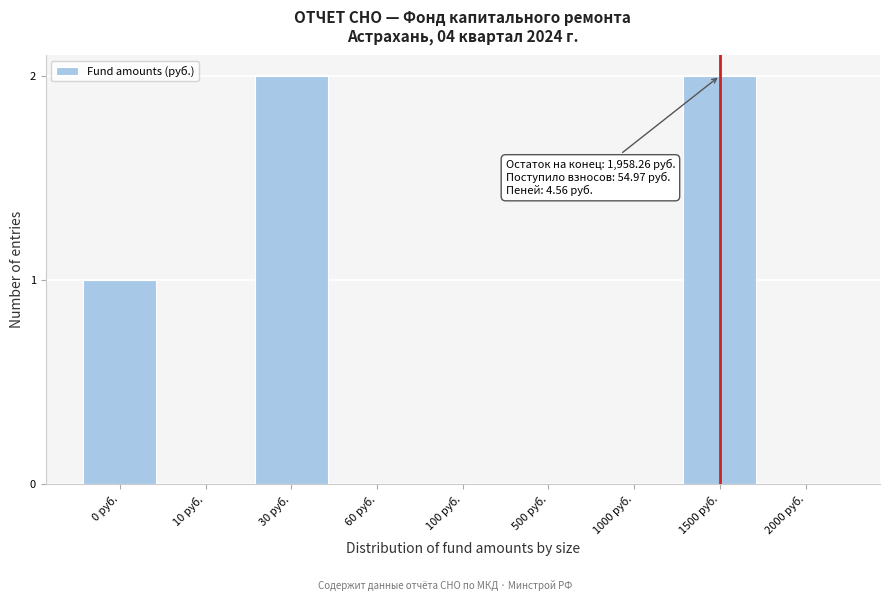

Reading left to right, extract all data points from this chart.

0 руб.=1	10 руб.=0	30 руб.=2	60 руб.=0	100 руб.=0	500 руб.=0	1000 руб.=0	1500 руб.=2	2000 руб.=0